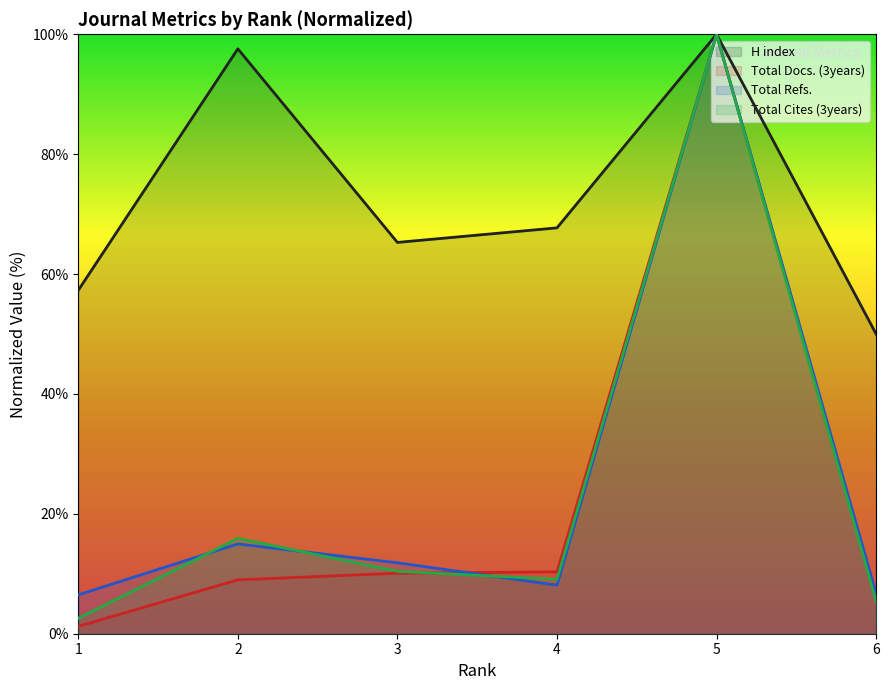

What is the approximate value of H index at 3?

65.3